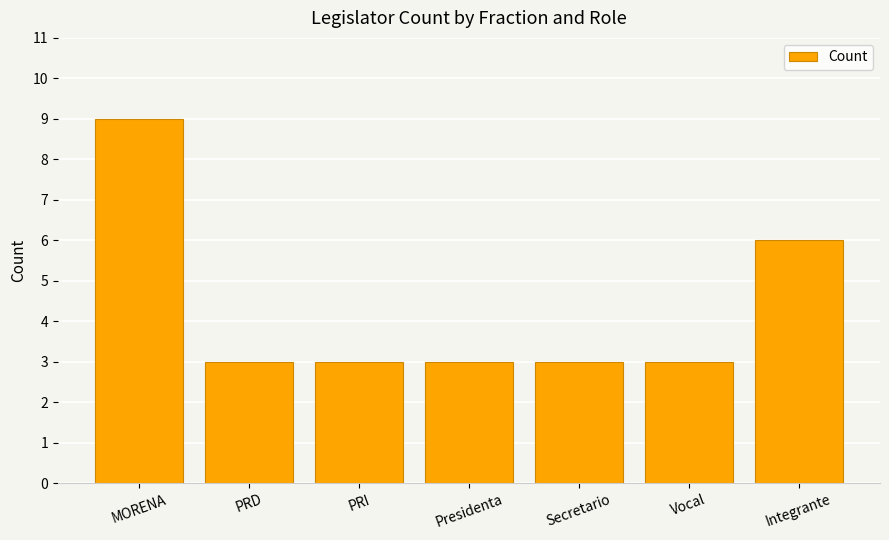

At which label is the value closest to 6?

Integrante